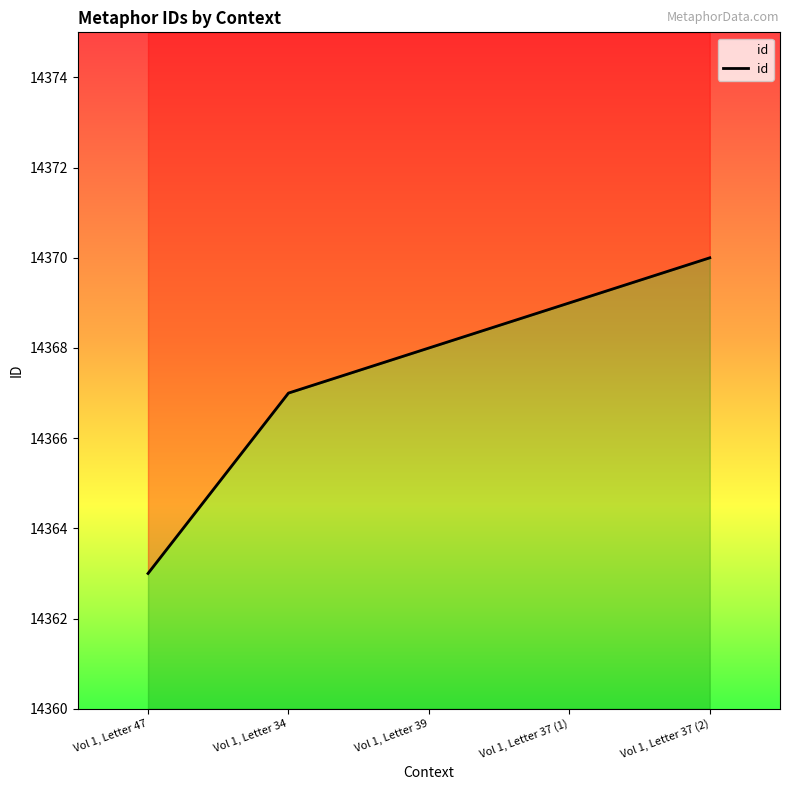

Approximately how many times larger is the value at Vol 1, Letter 47 compared to Vol 1, Letter 34?

1.0